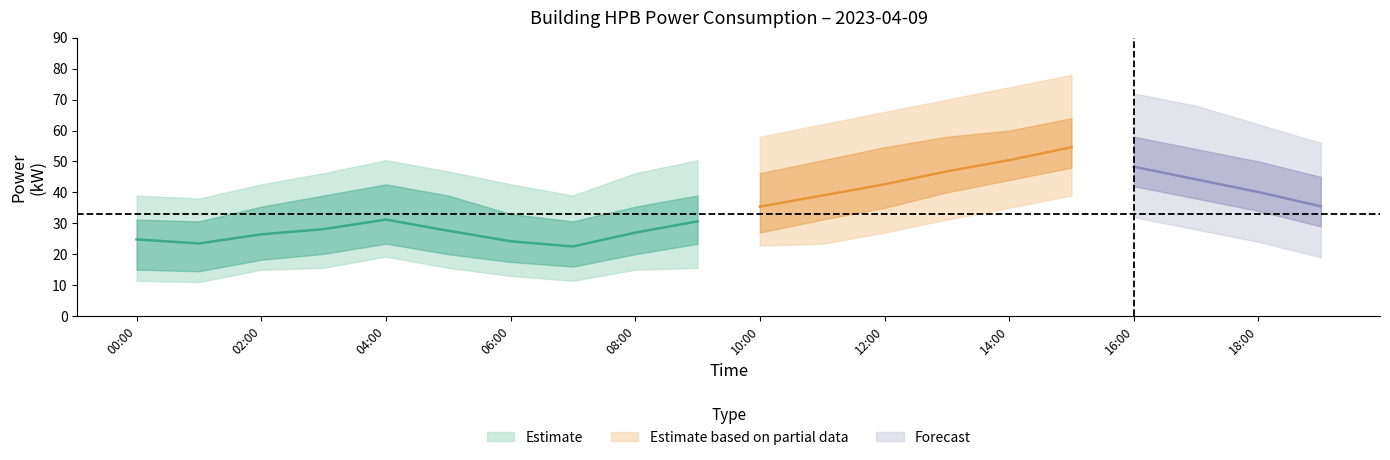

In lower_50, how many points are lower than both neighbors (excluding endpoints)?

2